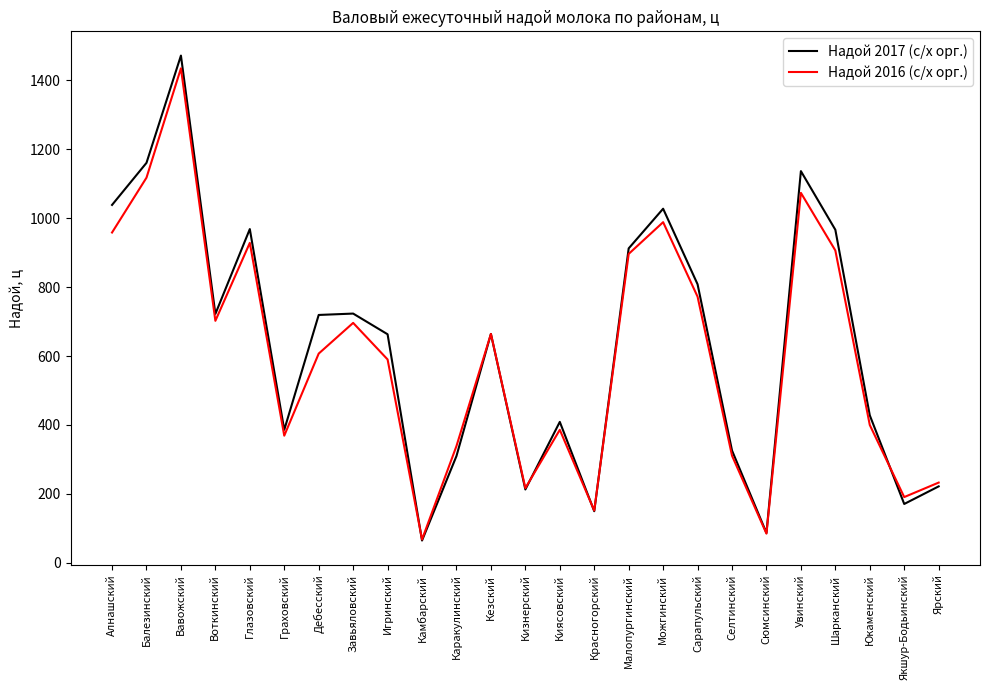

Rank the series by their average value, from lowest to highest.

Надой 2016 (с/х орг.), Надой 2017 (с/х орг.)